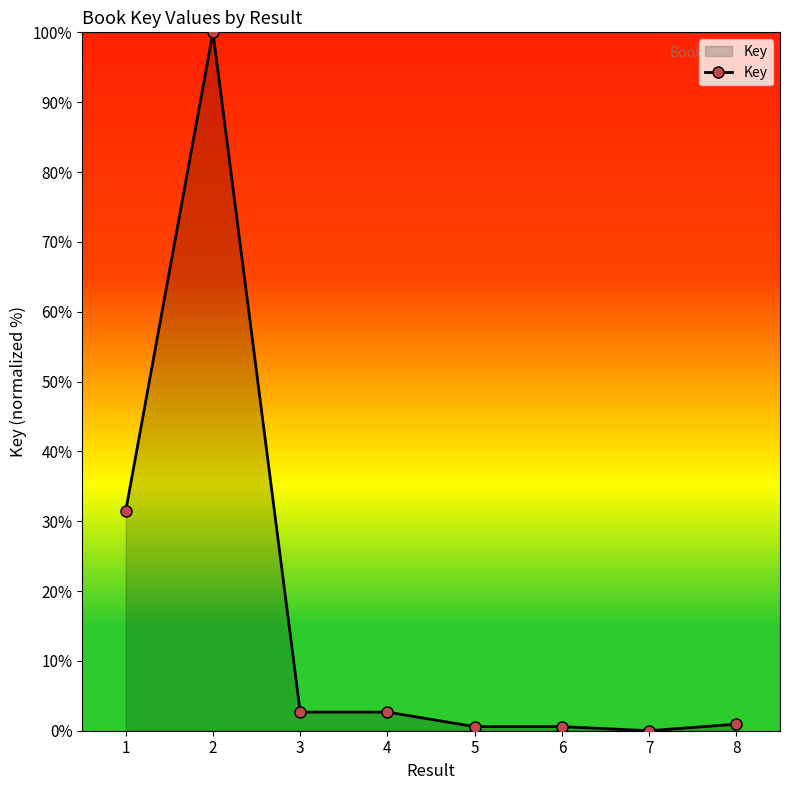

What is the average value?

17.4